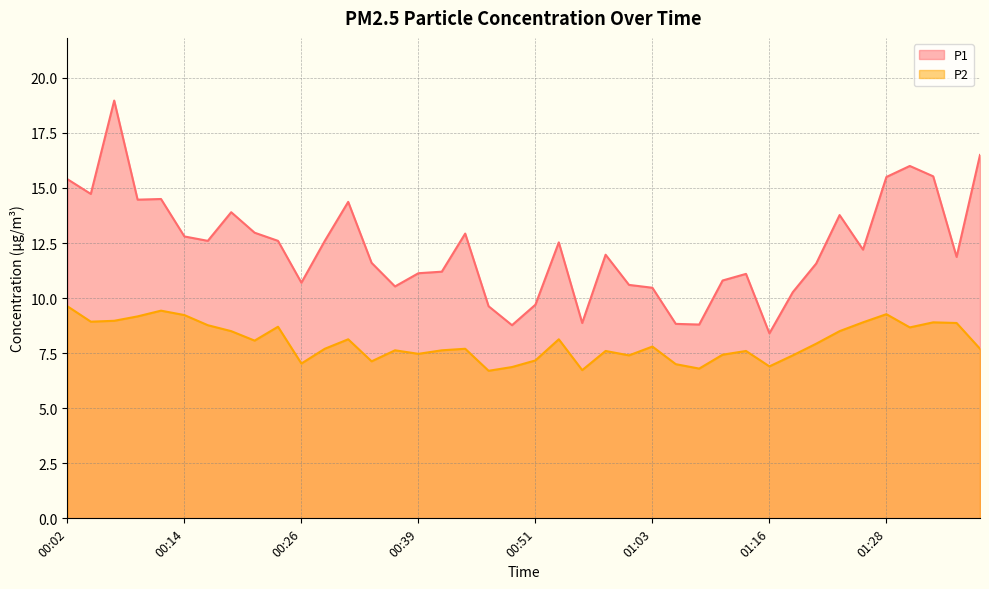

True or false: P2 and P1 intersect in this chart.

False